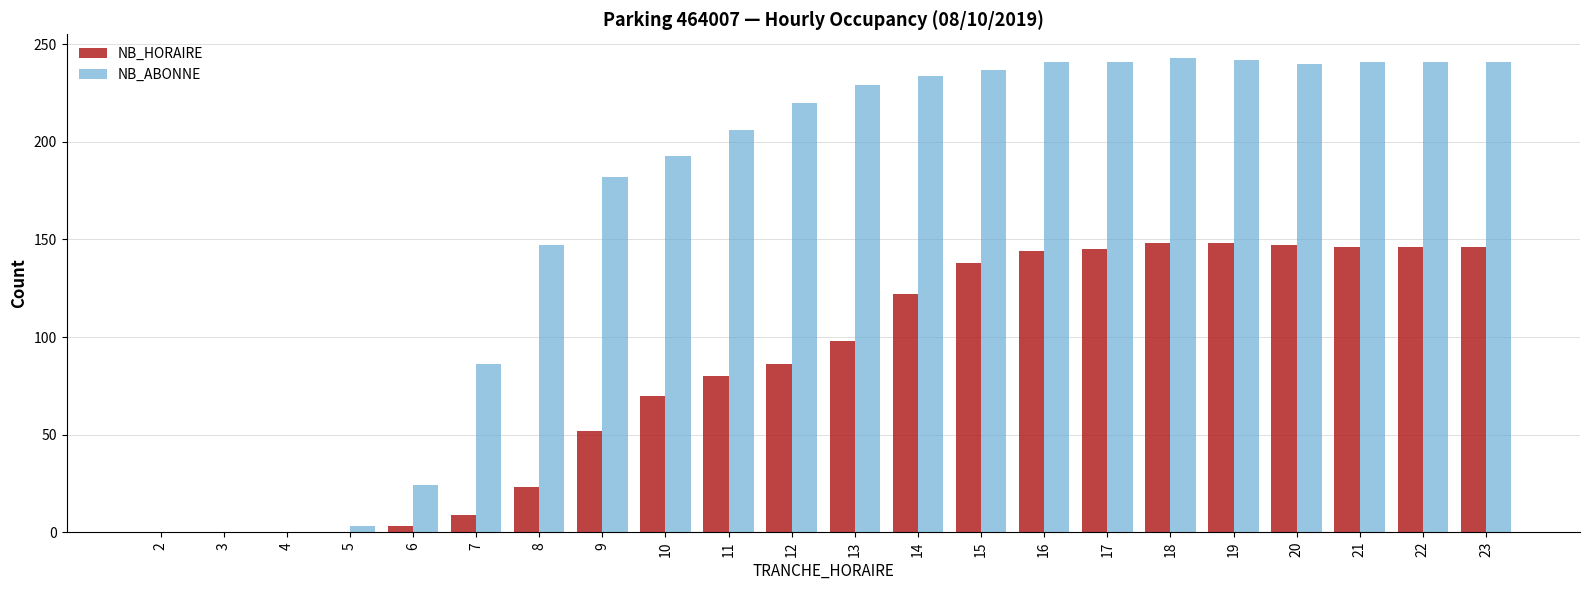

How many series are shown in this chart?

2